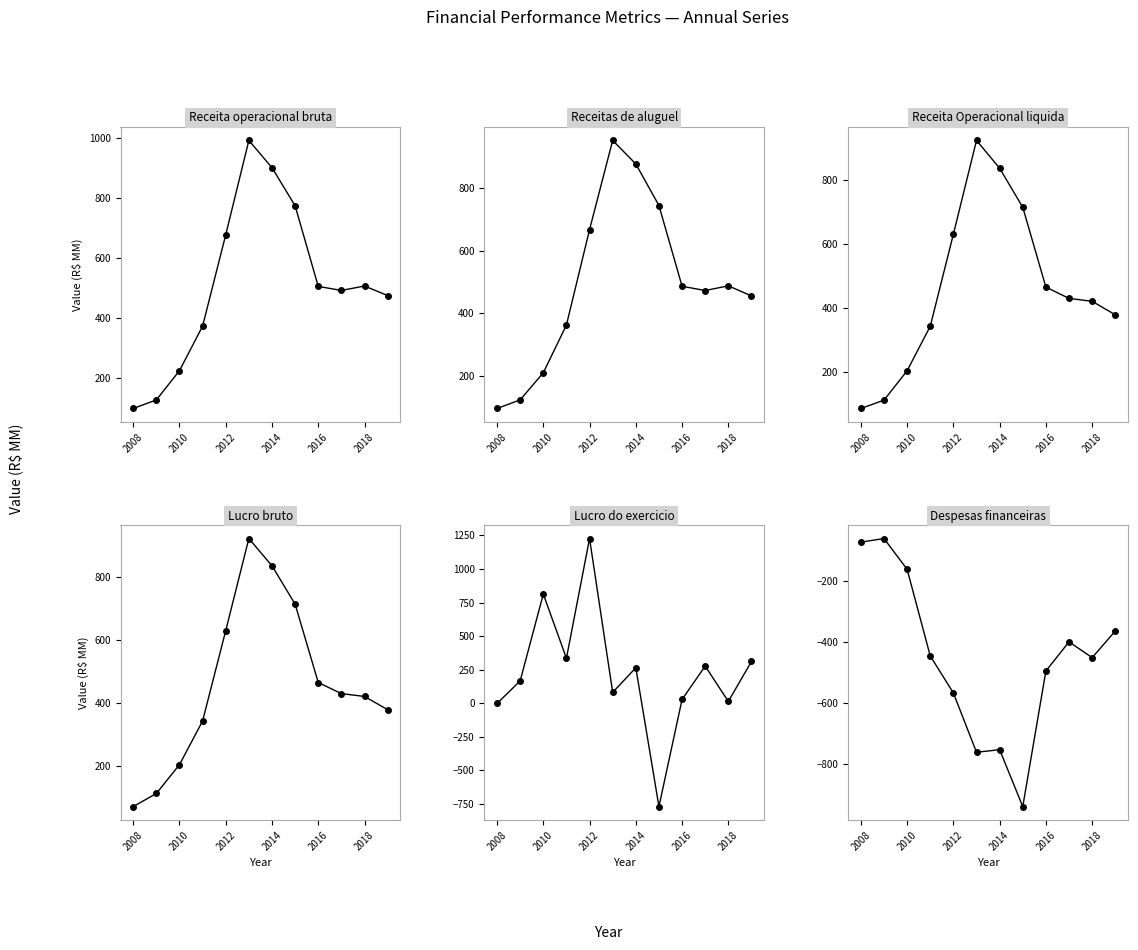

What are all the series names shown in the legend?

Receita operacional bruta, Receitas de aluguel, Receita Operacional liquida, Lucro bruto, Lucro do exercicio, Despesas financeiras